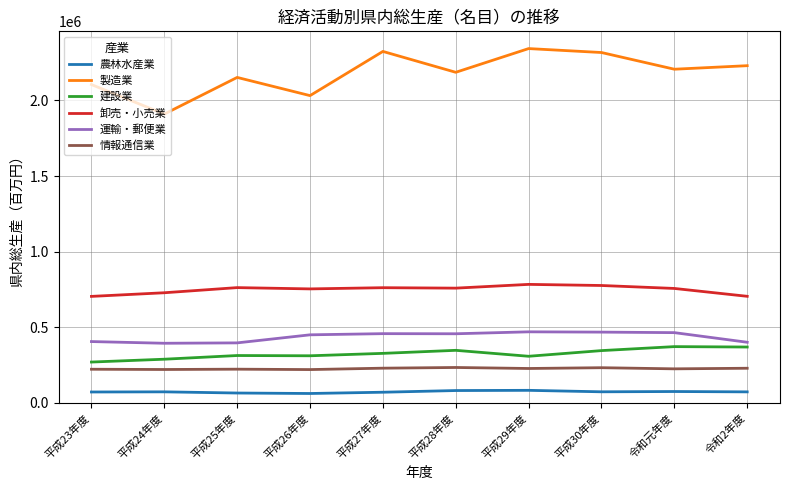

Rank the series by their maximum value, from highest to lowest.

製造業, 卸売・小売業, 運輸・郵便業, 建設業, 情報通信業, 農林水産業